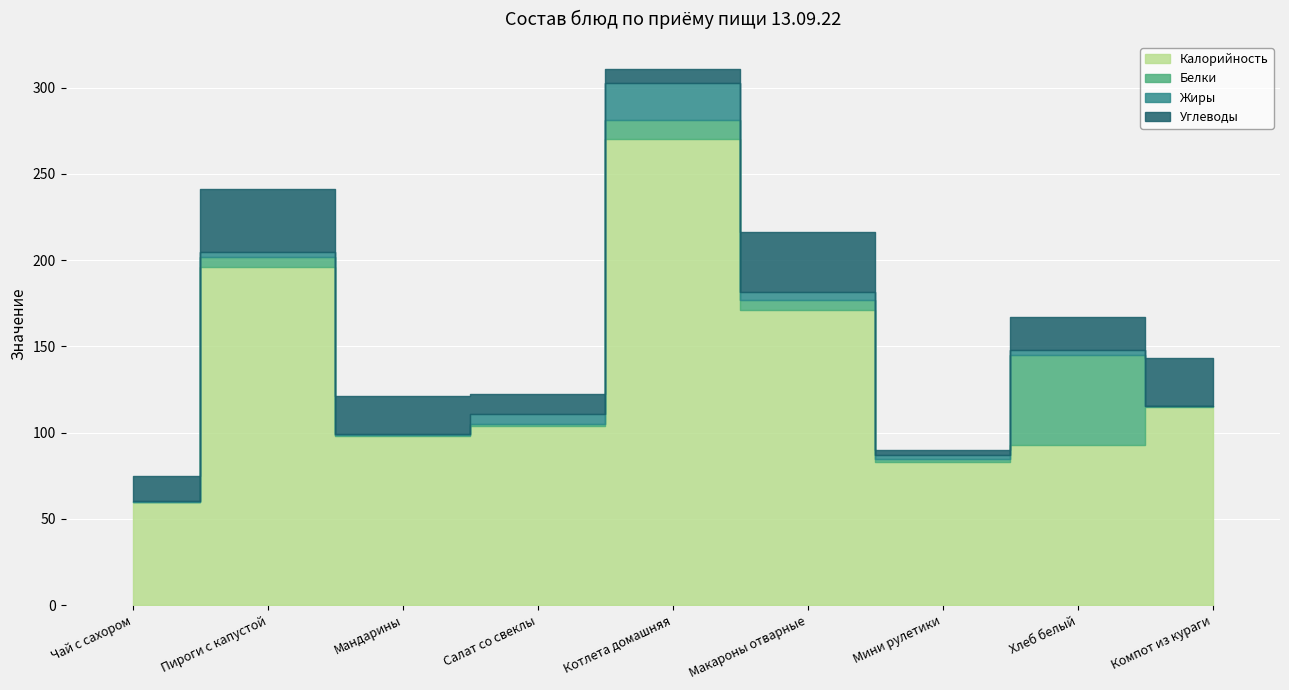

Rank the categories by Углеводы value from lowest to highest.

Мини рулетики, Котлета домашняя, Салат со свеклы, Чай с сахором, Хлеб белый, Мандарины, Компот из кураги, Макароны отварные, Пироги с капустой